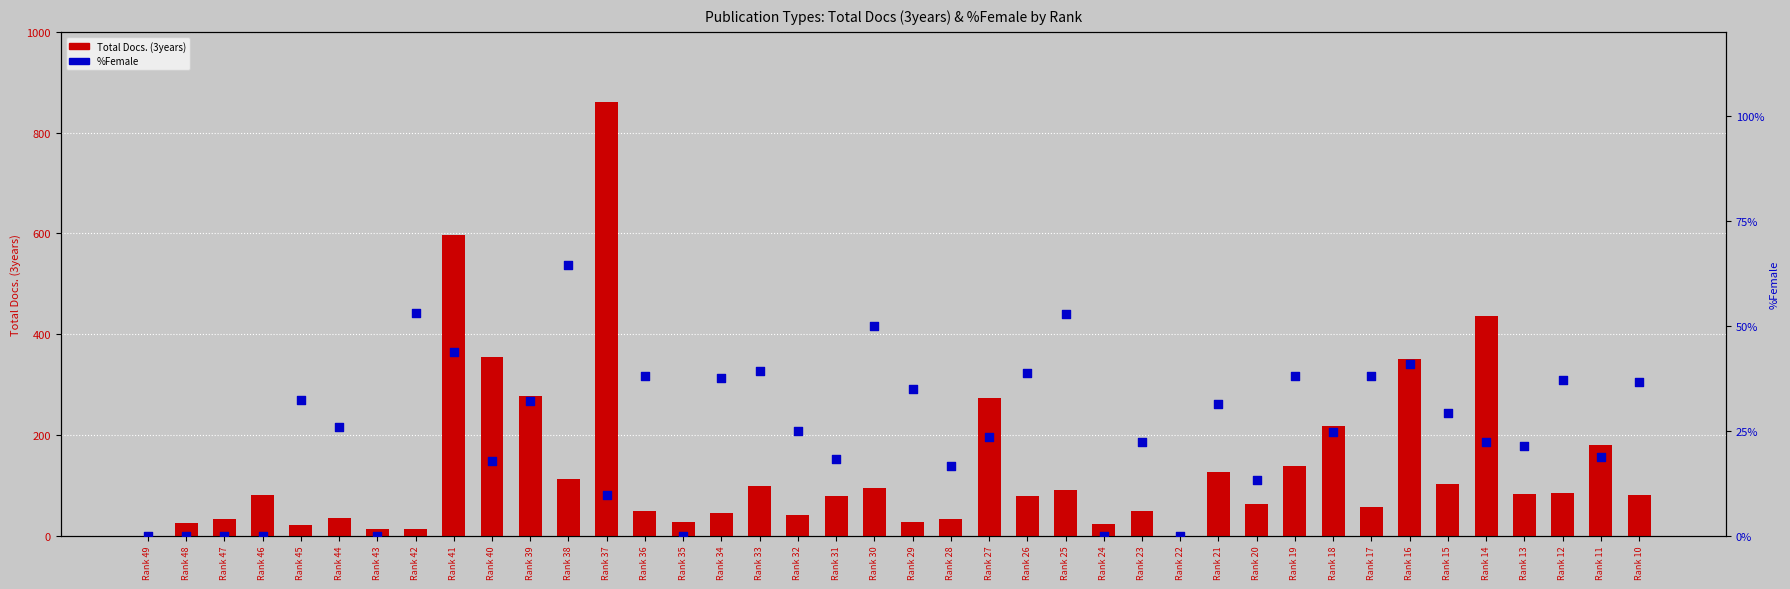

Is the value of %Female at Rank 23 greater than the value of Total Docs. (3years) at Rank 39?

No